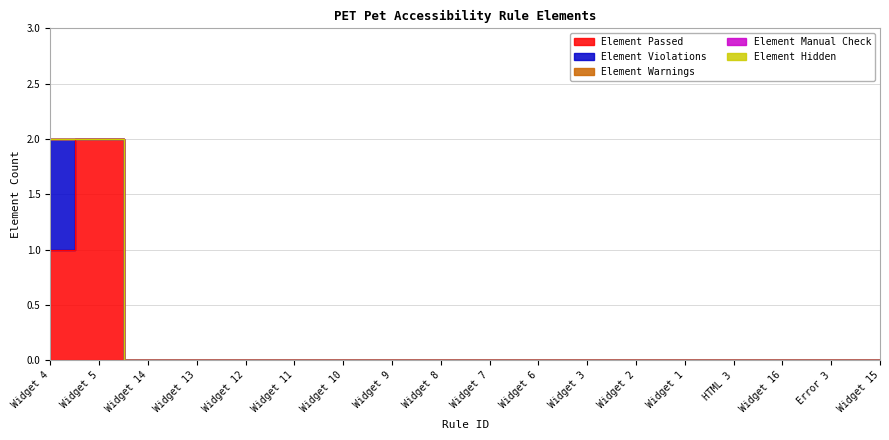

At how many categories does at least one series exceed 1?

1